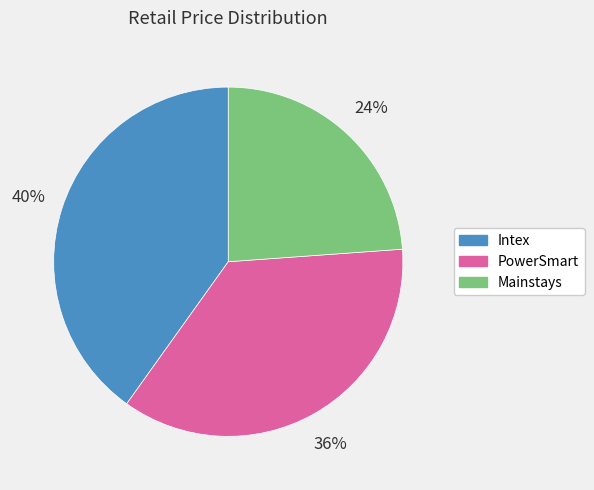

Count the number of slices in the pie.

3